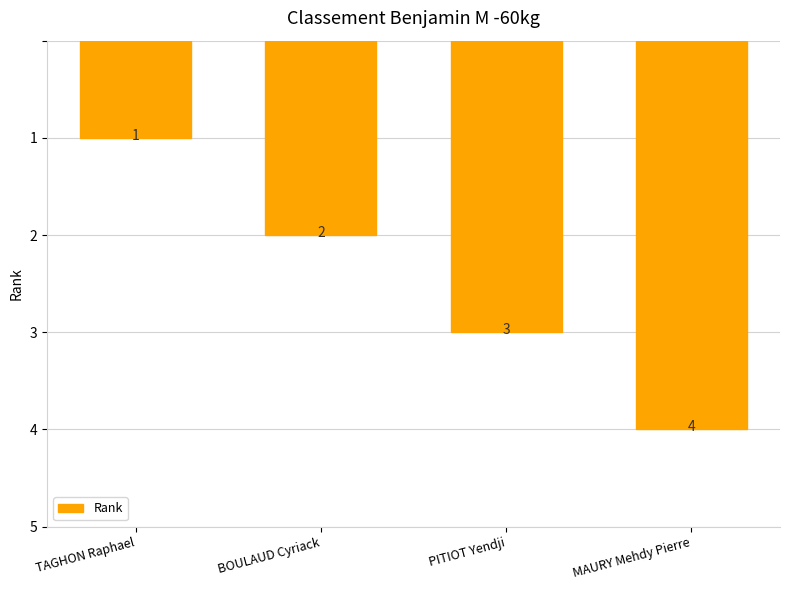

True or false: the data shows 4 at MAURY Mehdy Pierre.

True